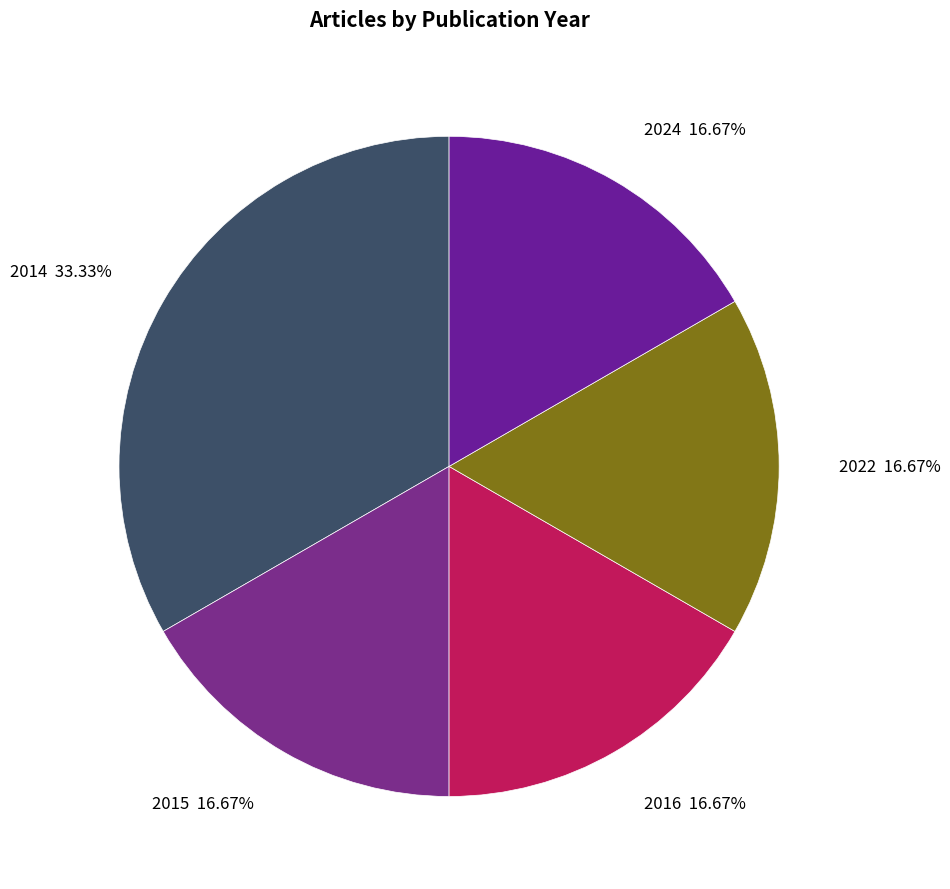

What is the largest slice in the pie chart?

2014